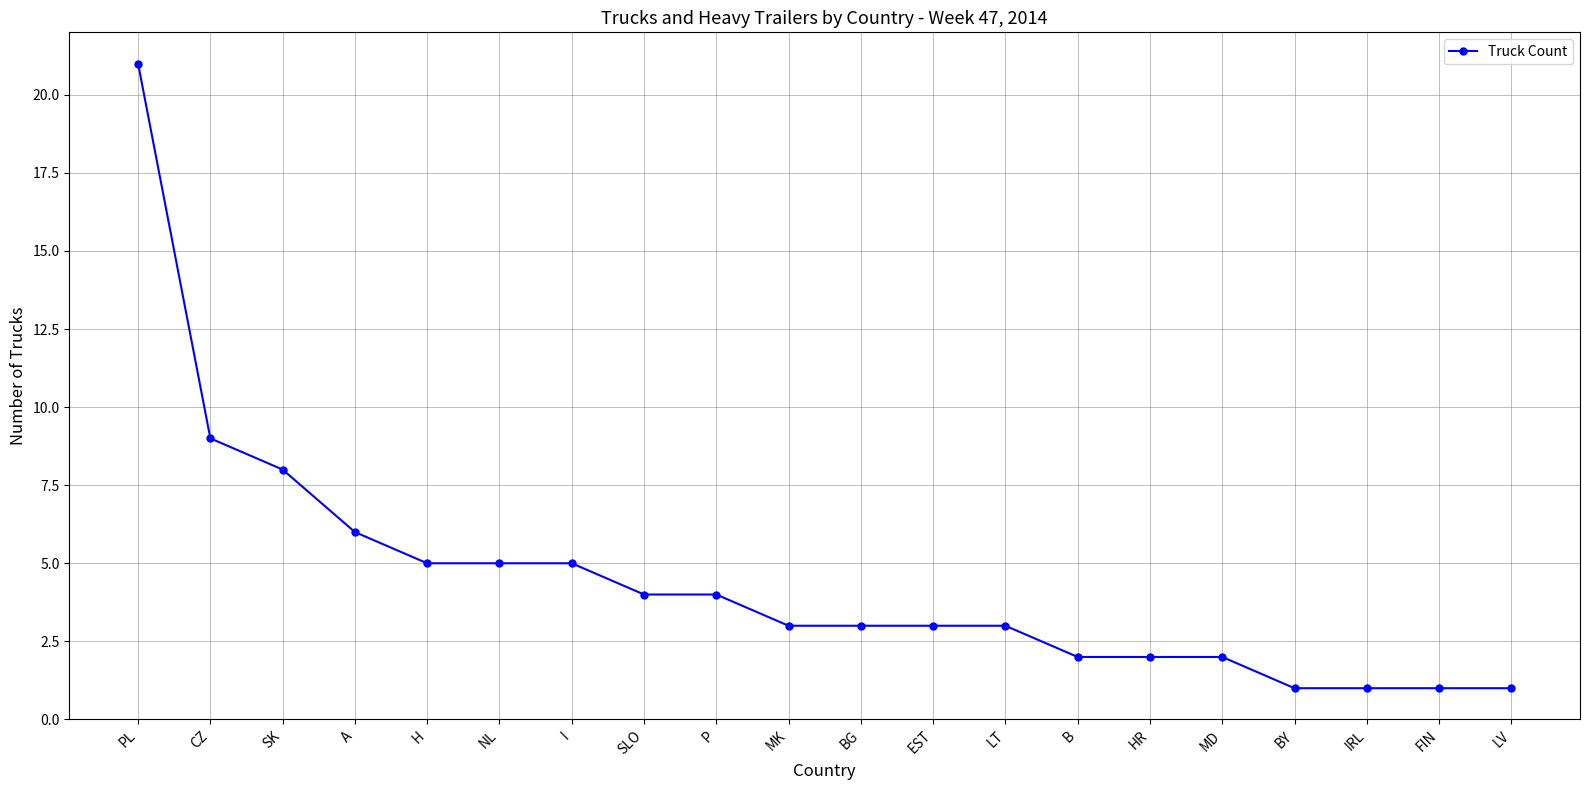

True or false: the data shows 6 at A.

True